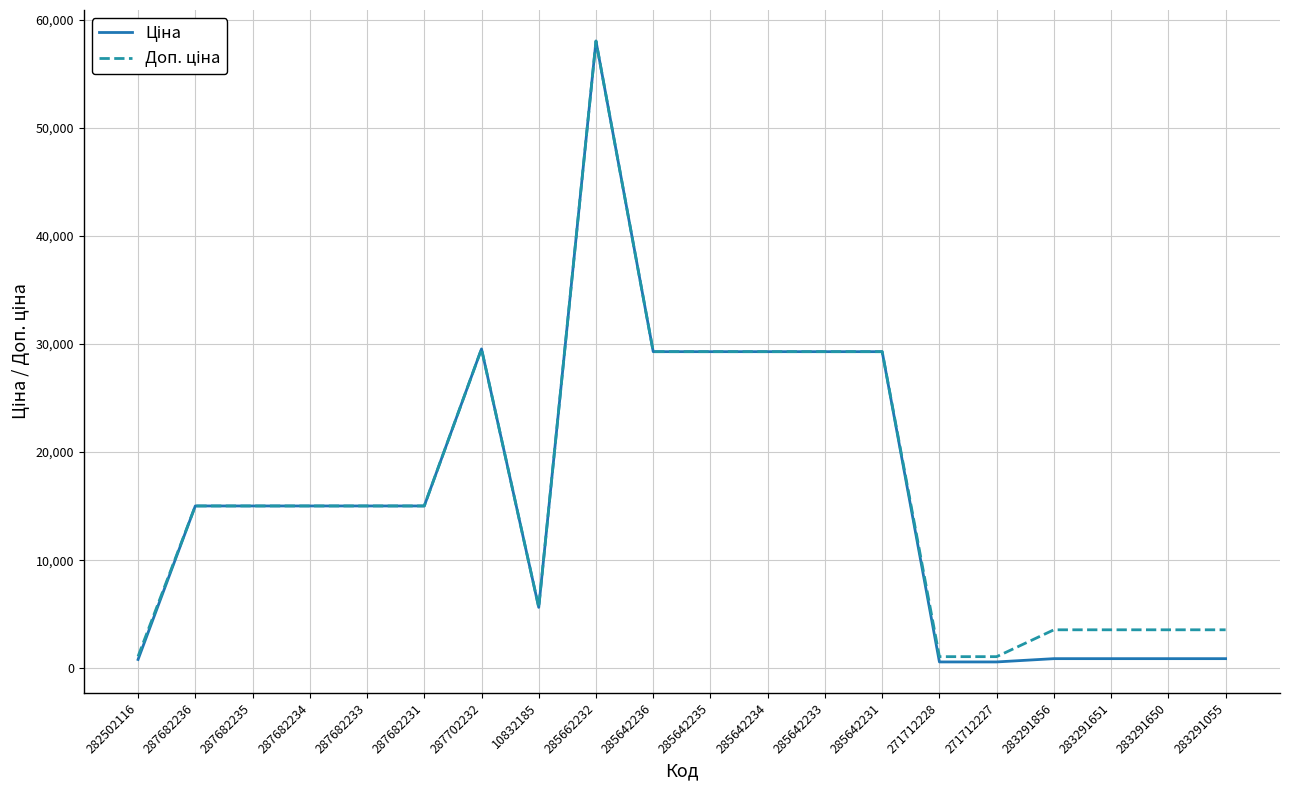

What is the greatest value displayed?

58037.0